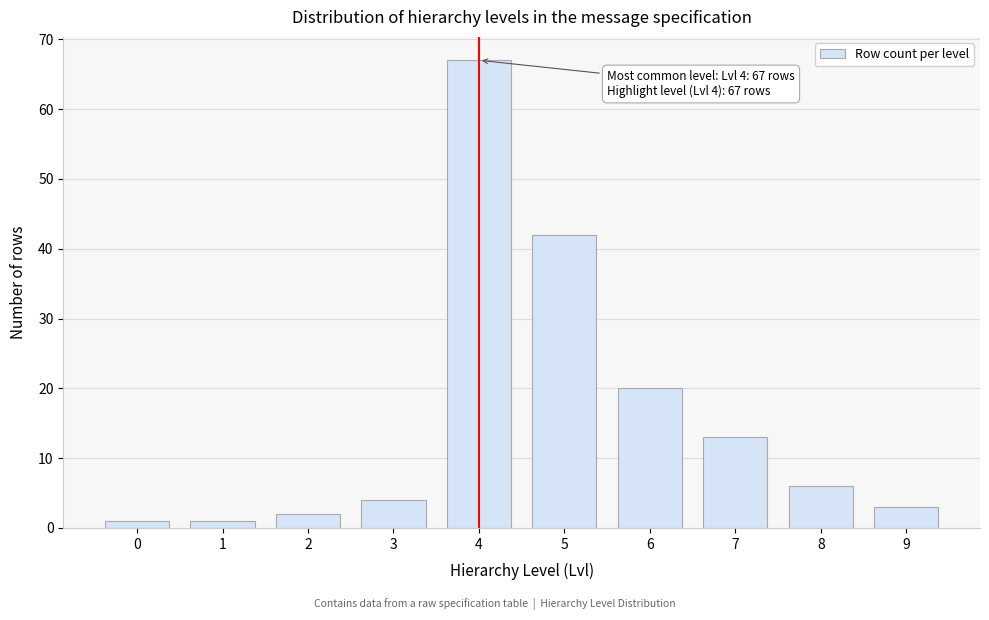

Reading left to right, list all the values displayed in this chart.

0=1	1=1	2=2	3=4	4=67	5=42	6=20	7=13	8=6	9=3